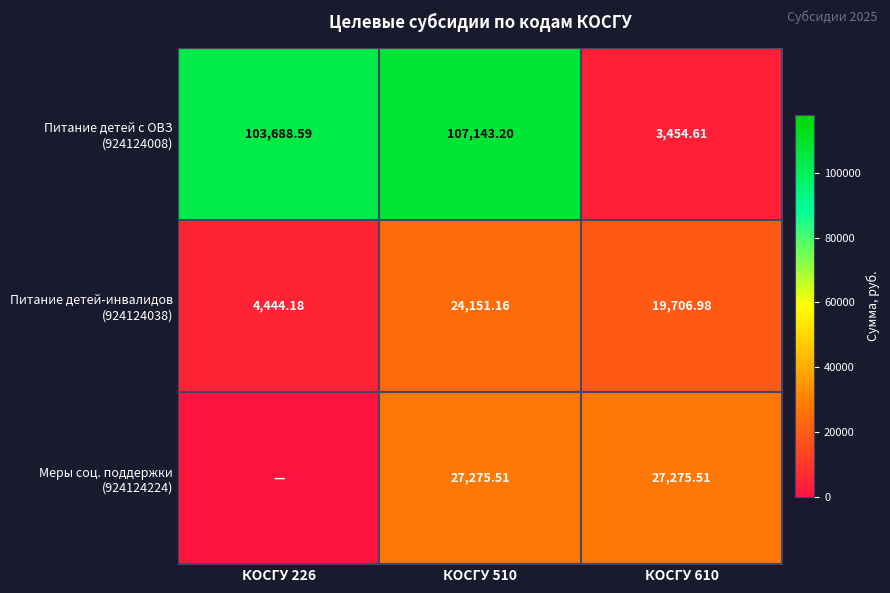

Which series has the widest spread of values?

Питание детей с ОВЗ (924124008)